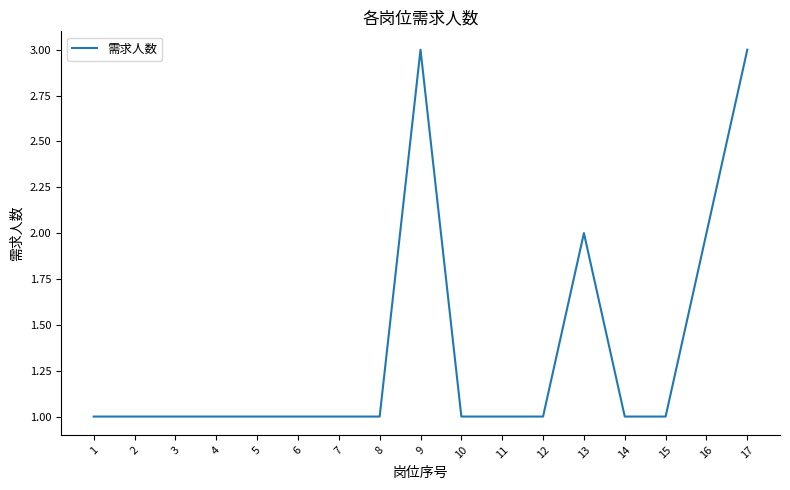

What is the greatest value displayed?

3